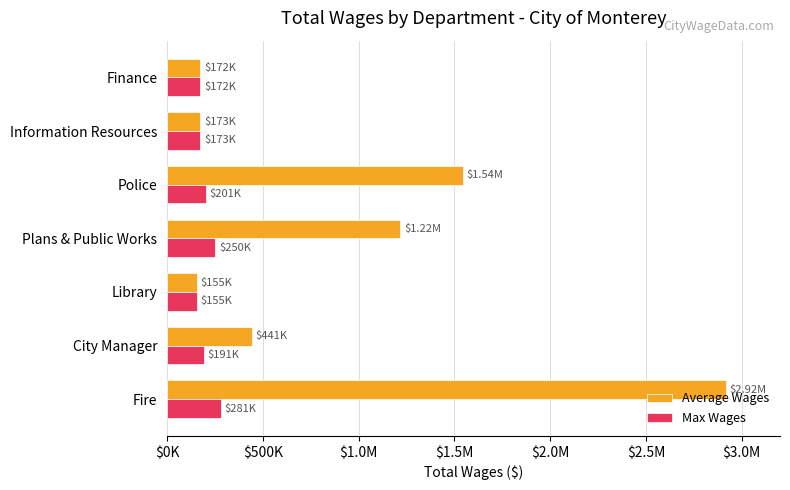

What are all the series names shown in the legend?

Average Wages, Max Wages